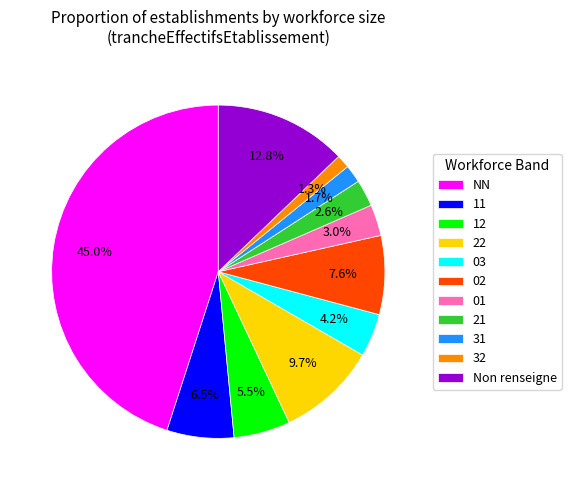

Between 02 and 12, which is larger?

02